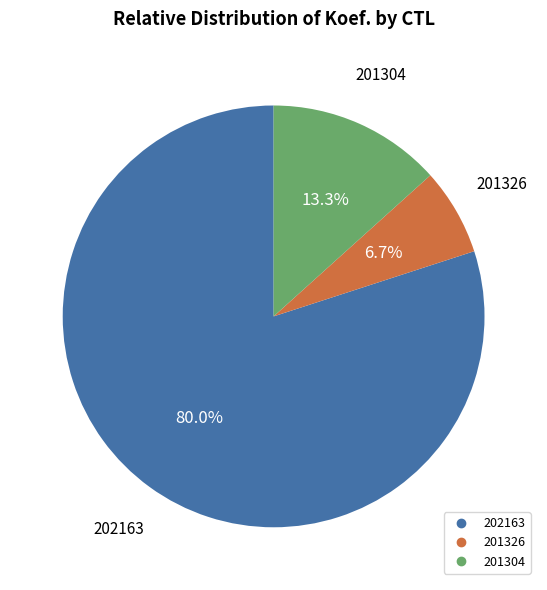

How many segments does this pie chart have?

3